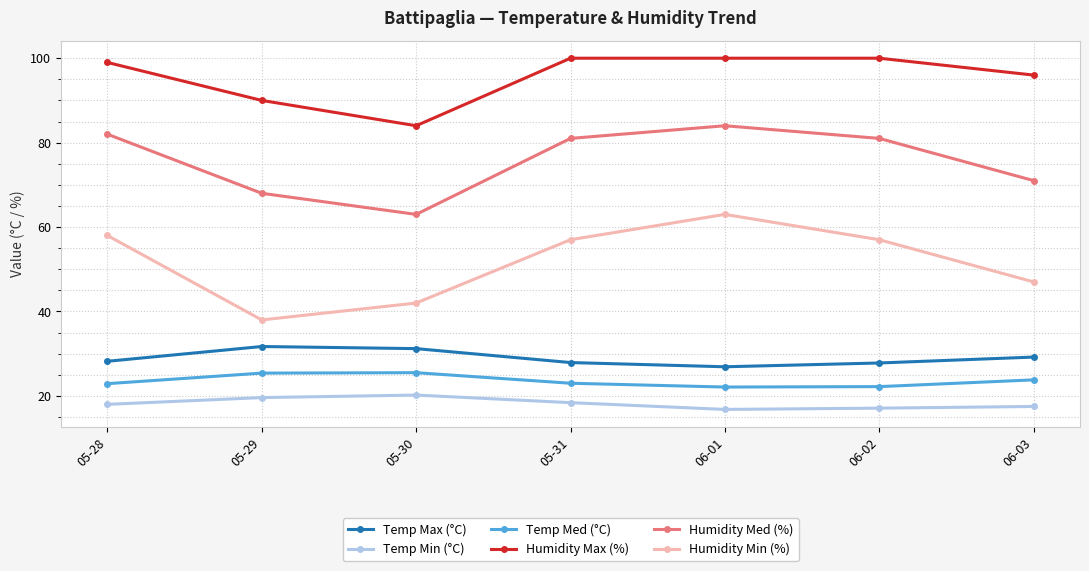

Does the chart have visible grid lines?

Yes